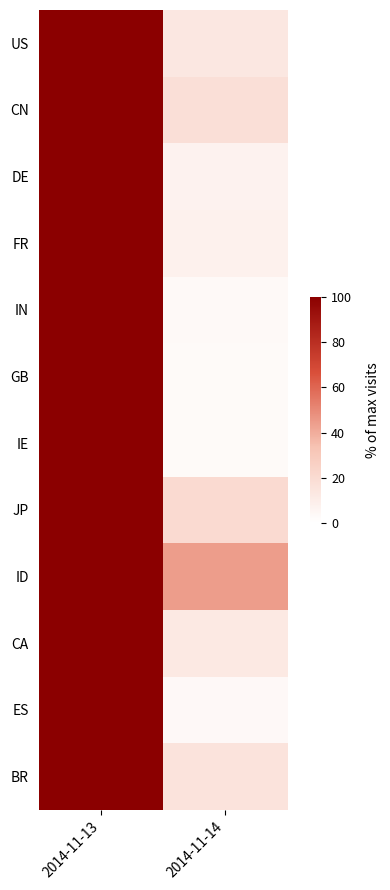

At 2014-11-13, list the series in order from smallest to largest.

US, CN, DE, FR, IN, GB, IE, JP, ID, CA, ES, BR